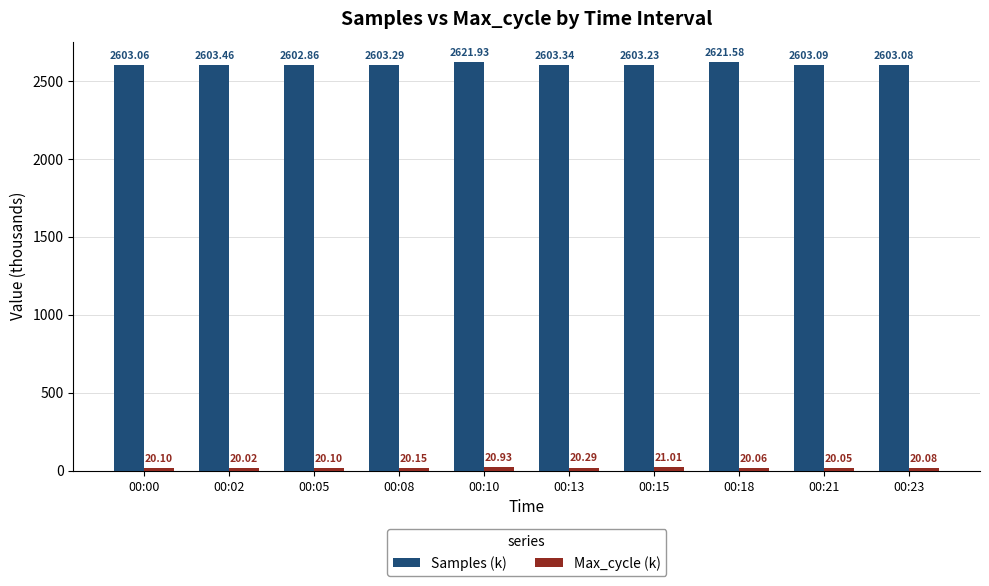

Rank the categories by Samples (k) value from highest to lowest.

00:10, 00:18, 00:02, 00:13, 00:08, 00:15, 00:21, 00:23, 00:00, 00:05